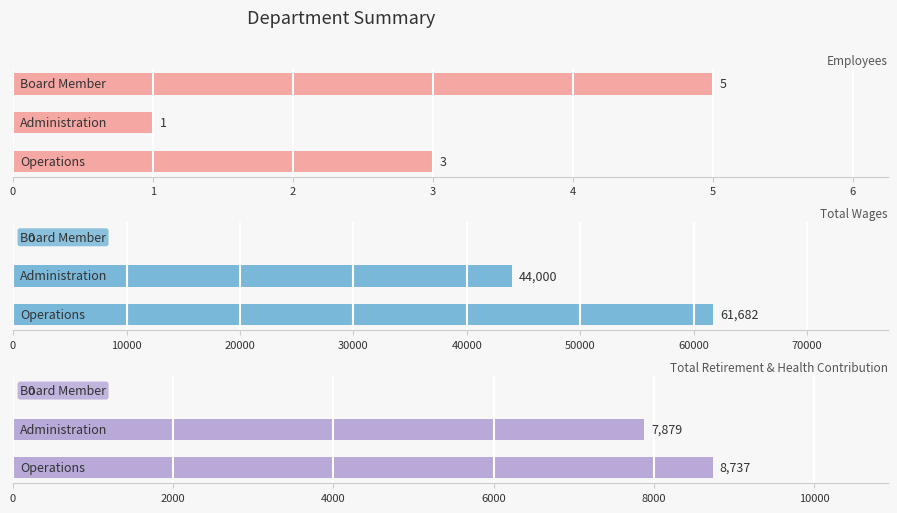

Rank the series by their maximum value, from lowest to highest.

Employees, Total Retirement & Health Contribution, Total Wages